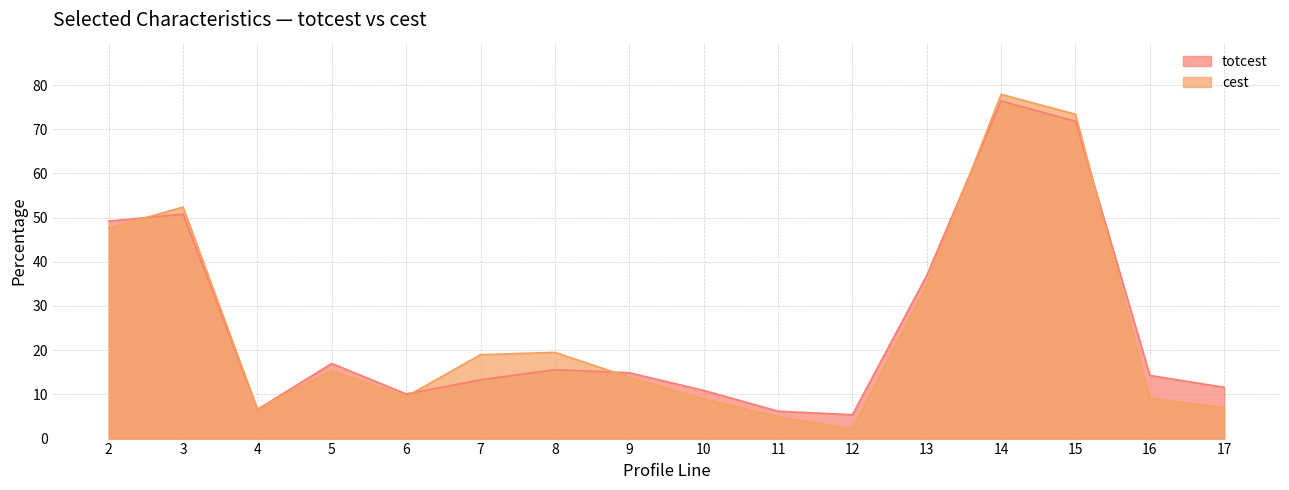

What is the smallest value displayed?

2.2